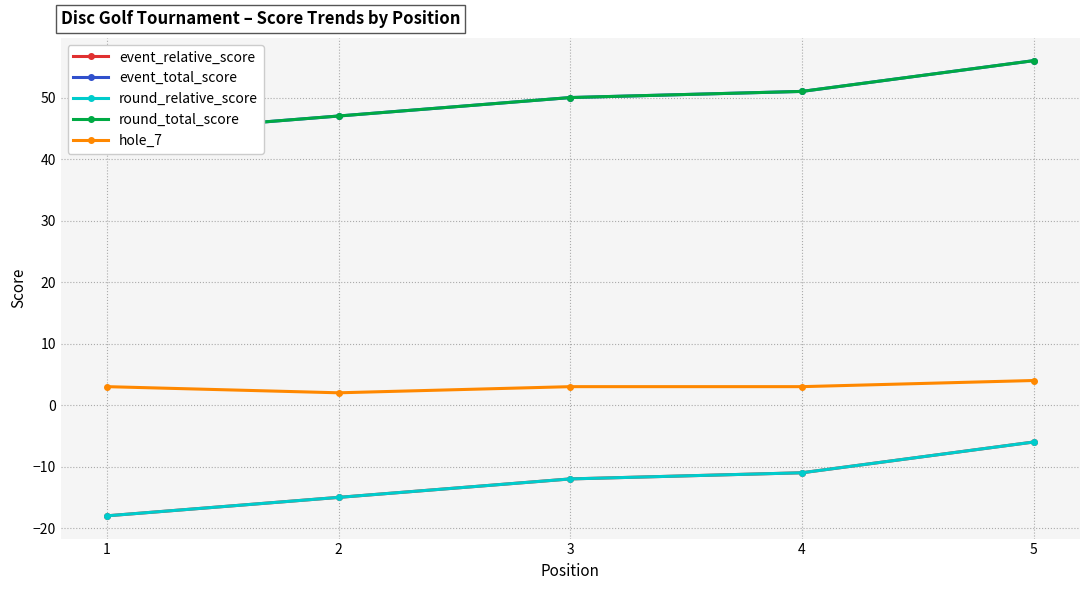

What is the value of the round_total_score point at the 1st from the left?

44